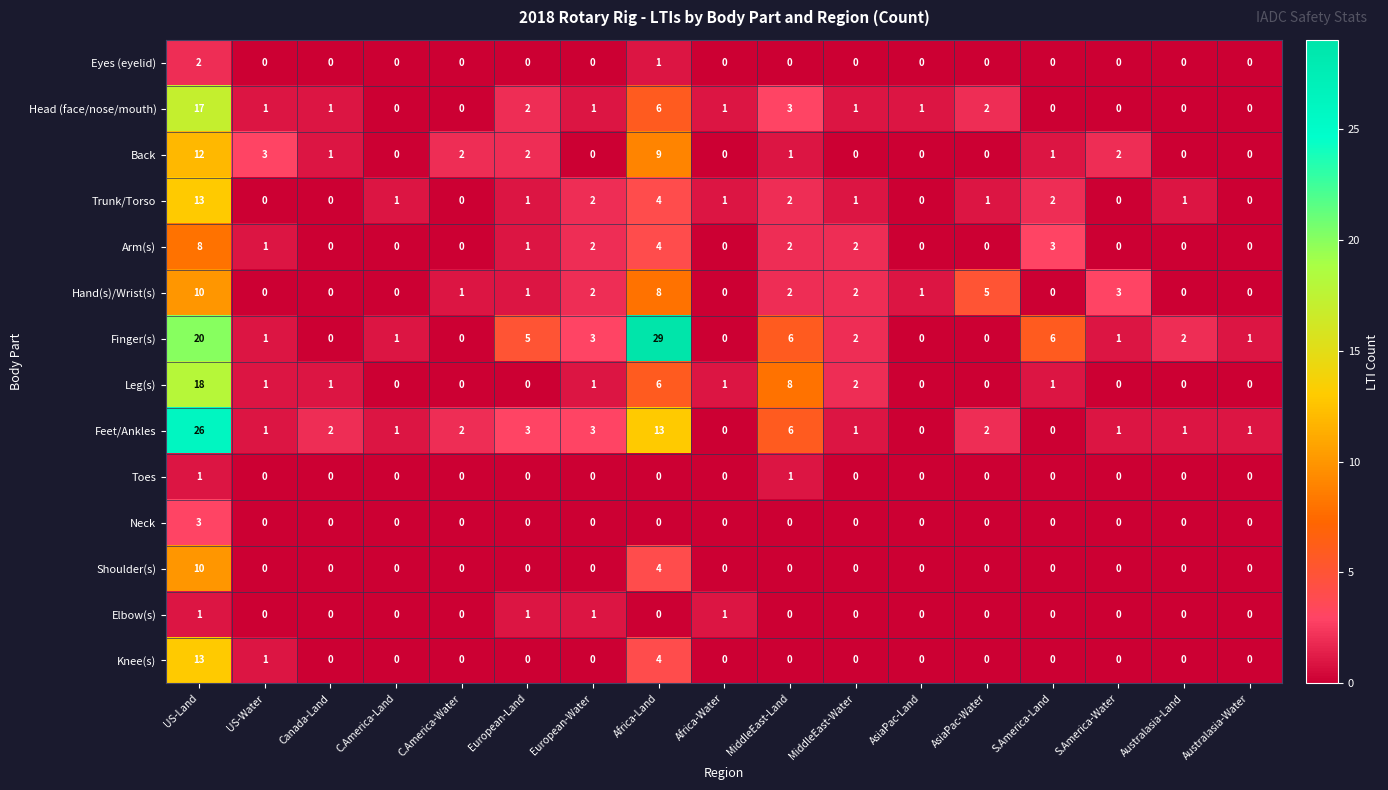

How many series are shown in this chart?

14